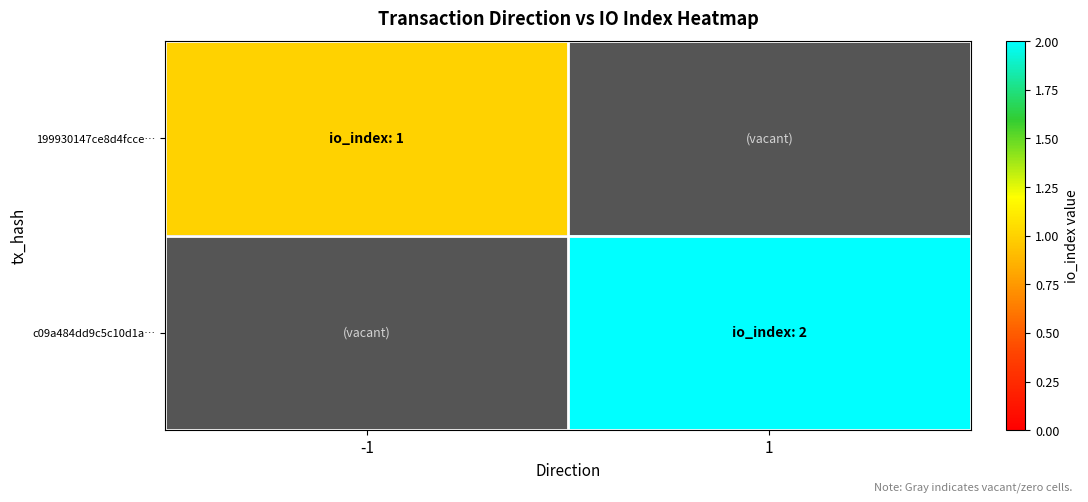

What is the maximum value shown in the chart?

2.0